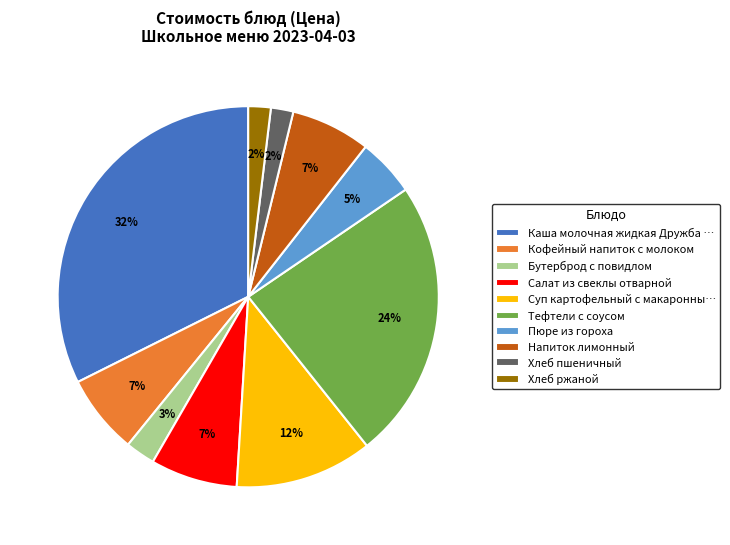

Which has a higher value, Напиток лимонный or Хлеб пшеничный?

Напиток лимонный